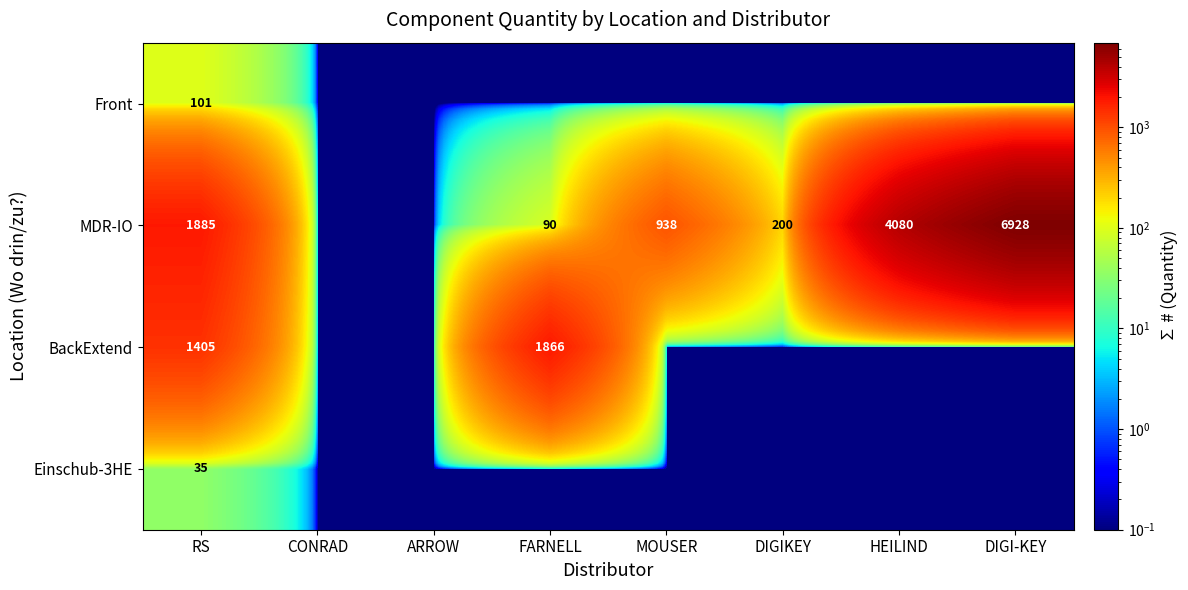

The MDR-IO series shows 200.0 at DIGIKEY. True or false?

True